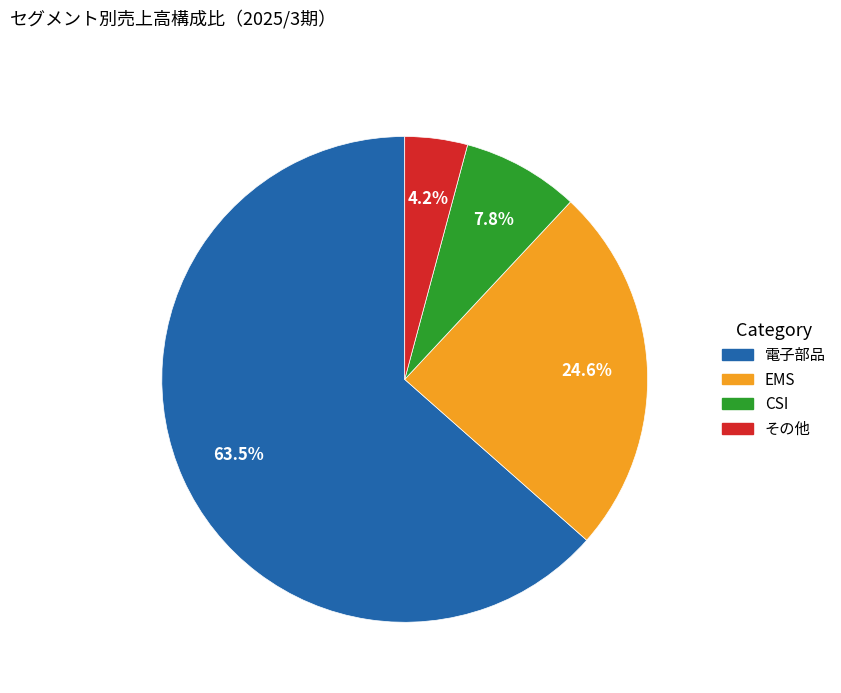

Does その他 account for over 50% of the chart?

No